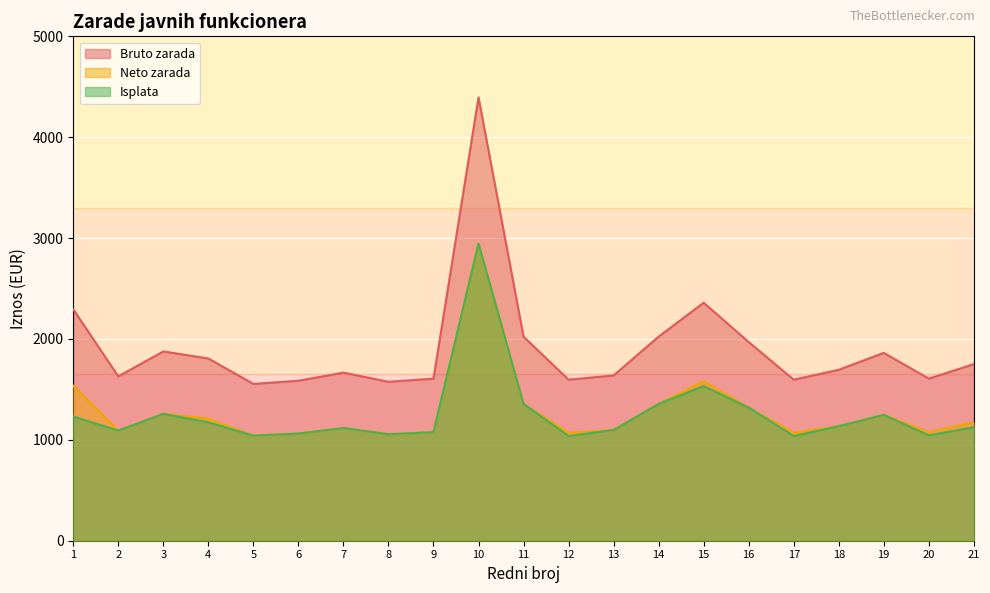

At how many categories does at least one series exceed 4178?

1